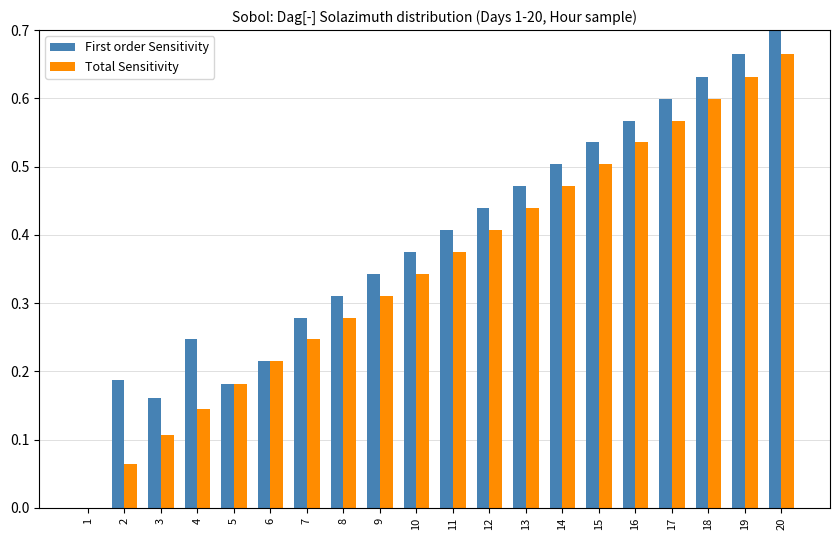

Which series has the largest total across all categories?

First order Sensitivity